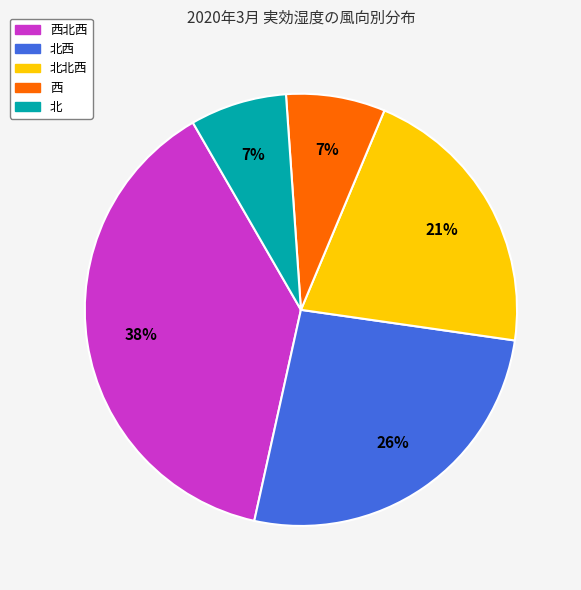

Does 北西 account for over 50% of the chart?

No